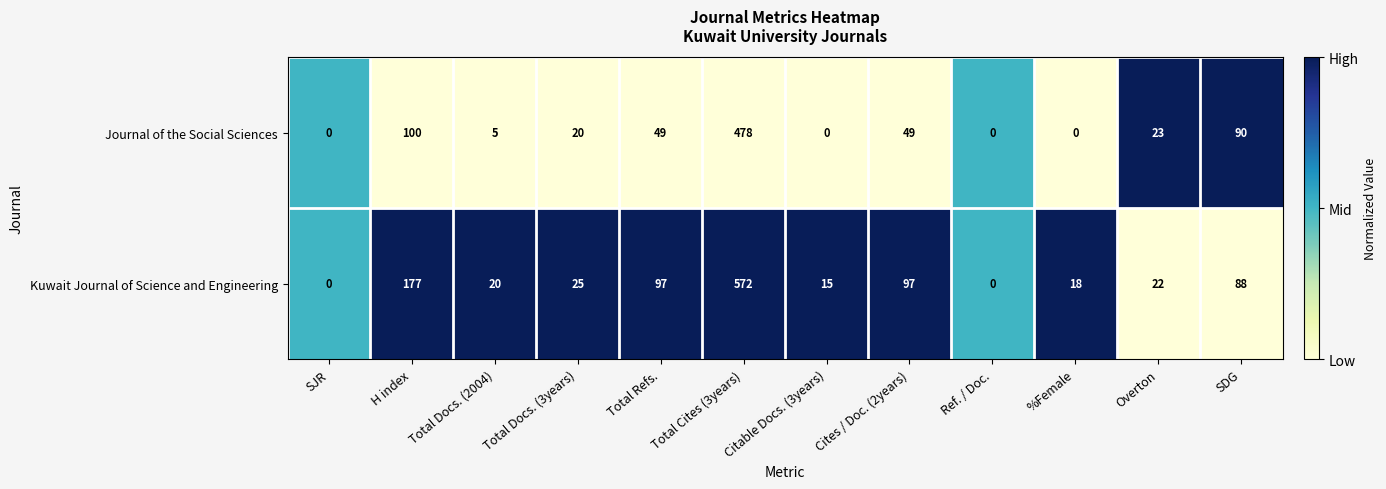

What is the total value across all series at Total Refs.?

146